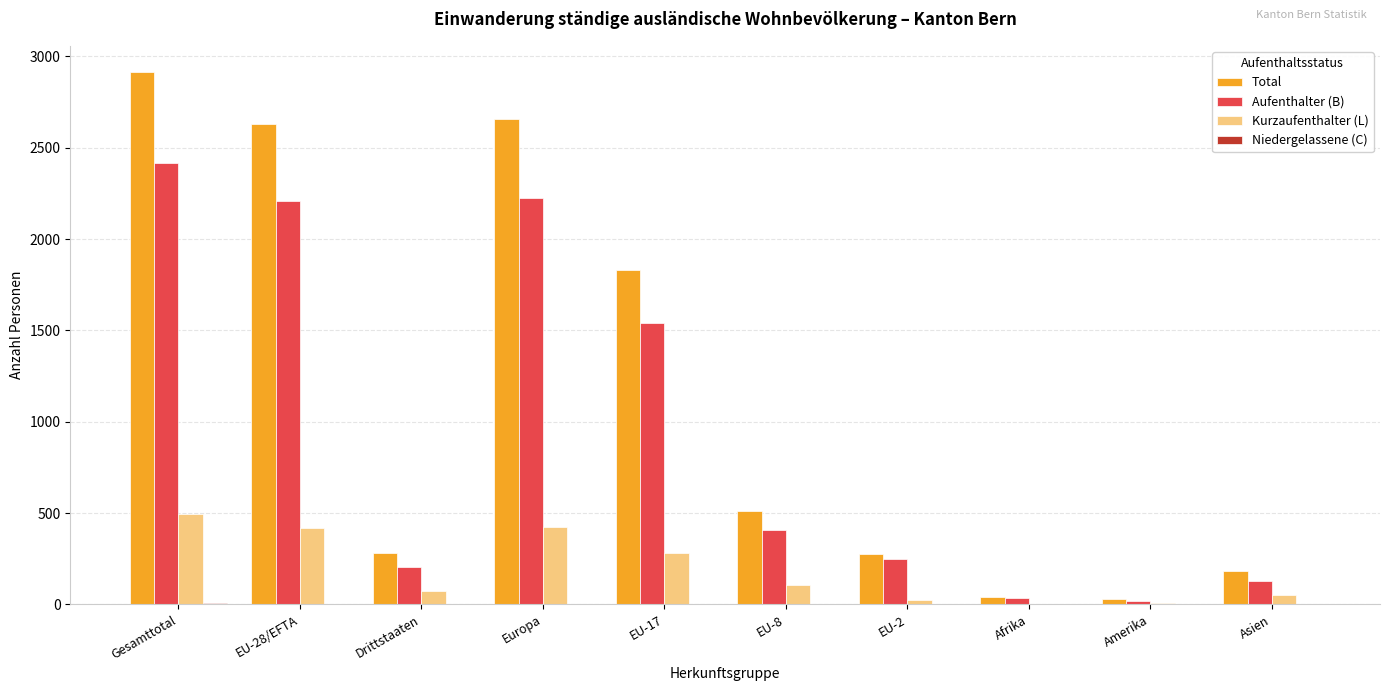

Which label corresponds to the largest value in the chart?

Gesamttotal